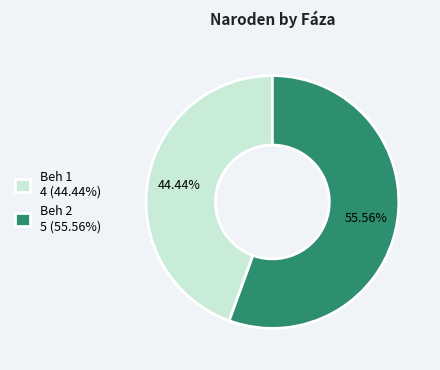

Which category has the biggest portion of the pie?

Beh 2